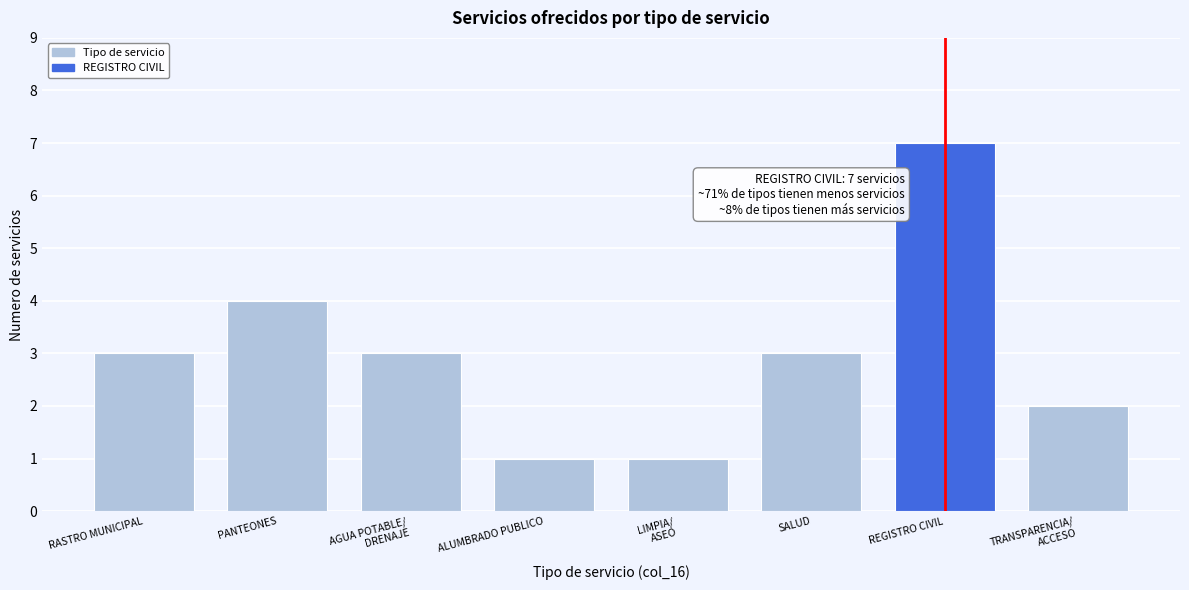

Reading right to left, extract all data points from this chart.

2	7	3	1	1	3	4	3